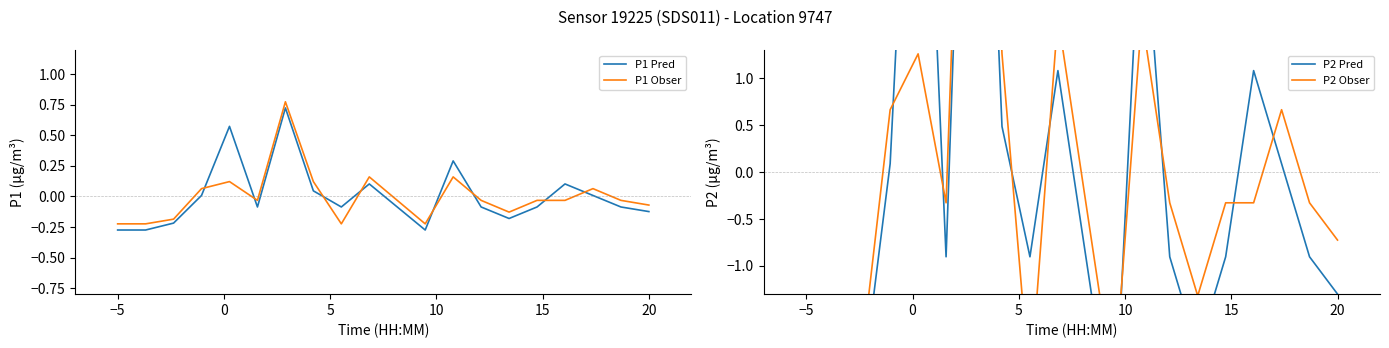

The P1 Pred series shows -0.0 at 20. True or false?

False